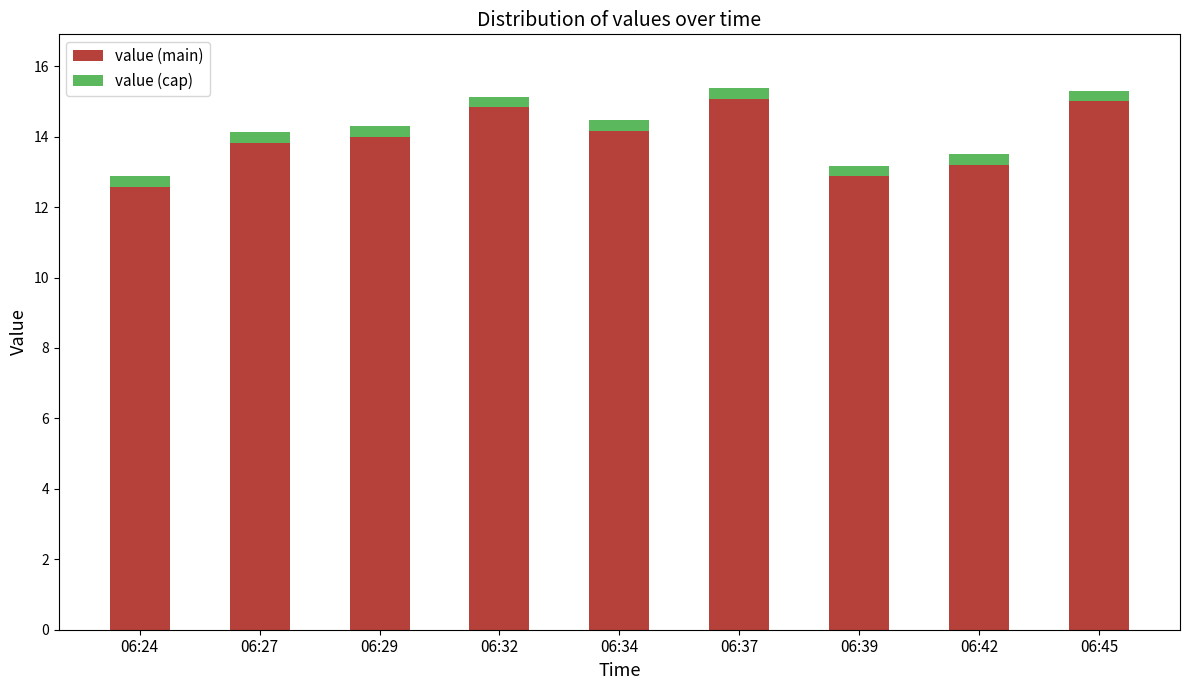

What are all the series names shown in the legend?

value (main), value (cap)